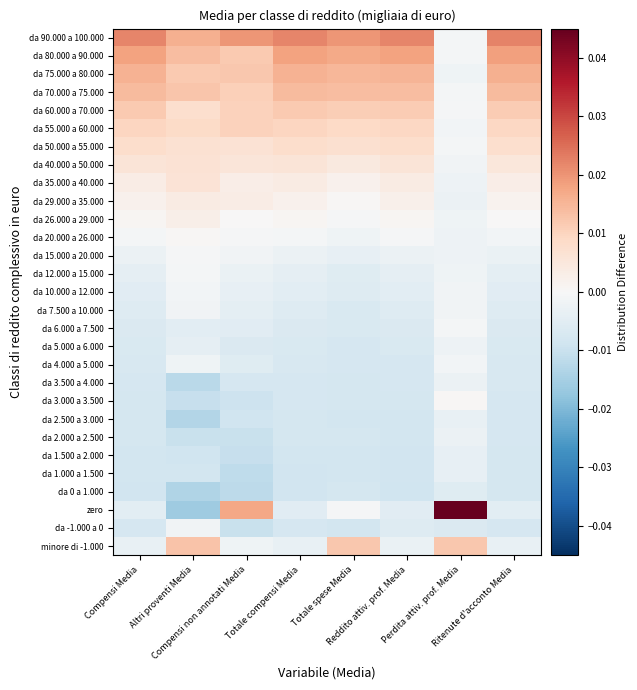

Reading right to left, what are all the values shown in this chart?

minore di -1.000: Ritenute d'acconto Media=-0.0	Perdita attiv. prof. Media=0.0	Reddito attiv. prof. Media=-0.0	Totale spese Media=0.0	Totale compensi Media=-0.0	Compensi non annotati Media=-0.0	Altri proventi Media=0.0	Compensi Media=-0.0
da -1.000 a 0: Ritenute d'acconto Media=-0.0	Perdita attiv. prof. Media=-0.0	Reddito attiv. prof. Media=-0.0	Totale spese Media=-0.0	Totale compensi Media=-0.0	Compensi non annotati Media=-0.0	Altri proventi Media=-0.0	Compensi Media=-0.0
zero: Ritenute d'acconto Media=-0.0	Perdita attiv. prof. Media=0.0	Reddito attiv. prof. Media=-0.0	Totale spese Media=-0.0	Totale compensi Media=-0.0	Compensi non annotati Media=0.0	Altri proventi Media=-0.0	Compensi Media=-0.0
da 0 a 1.000: Ritenute d'acconto Media=-0.0	Perdita attiv. prof. Media=-0.0	Reddito attiv. prof. Media=-0.0	Totale spese Media=-0.0	Totale compensi Media=-0.0	Compensi non annotati Media=-0.0	Altri proventi Media=-0.0	Compensi Media=-0.0
da 1.000 a 1.500: Ritenute d'acconto Media=-0.0	Perdita attiv. prof. Media=-0.0	Reddito attiv. prof. Media=-0.0	Totale spese Media=-0.0	Totale compensi Media=-0.0	Compensi non annotati Media=-0.0	Altri proventi Media=-0.0	Compensi Media=-0.0
da 1.500 a 2.000: Ritenute d'acconto Media=-0.0	Perdita attiv. prof. Media=-0.0	Reddito attiv. prof. Media=-0.0	Totale spese Media=-0.0	Totale compensi Media=-0.0	Compensi non annotati Media=-0.0	Altri proventi Media=-0.0	Compensi Media=-0.0
da 2.000 a 2.500: Ritenute d'acconto Media=-0.0	Perdita attiv. prof. Media=-0.0	Reddito attiv. prof. Media=-0.0	Totale spese Media=-0.0	Totale compensi Media=-0.0	Compensi non annotati Media=-0.0	Altri proventi Media=-0.0	Compensi Media=-0.0
da 2.500 a 3.000: Ritenute d'acconto Media=-0.0	Perdita attiv. prof. Media=-0.0	Reddito attiv. prof. Media=-0.0	Totale spese Media=-0.0	Totale compensi Media=-0.0	Compensi non annotati Media=-0.0	Altri proventi Media=-0.0	Compensi Media=-0.0
da 3.000 a 3.500: Ritenute d'acconto Media=-0.0	Perdita attiv. prof. Media=0.0	Reddito attiv. prof. Media=-0.0	Totale spese Media=-0.0	Totale compensi Media=-0.0	Compensi non annotati Media=-0.0	Altri proventi Media=-0.0	Compensi Media=-0.0
da 3.500 a 4.000: Ritenute d'acconto Media=-0.0	Perdita attiv. prof. Media=-0.0	Reddito attiv. prof. Media=-0.0	Totale spese Media=-0.0	Totale compensi Media=-0.0	Compensi non annotati Media=-0.0	Altri proventi Media=-0.0	Compensi Media=-0.0
da 4.000 a 5.000: Ritenute d'acconto Media=-0.0	Perdita attiv. prof. Media=-0.0	Reddito attiv. prof. Media=-0.0	Totale spese Media=-0.0	Totale compensi Media=-0.0	Compensi non annotati Media=-0.0	Altri proventi Media=-0.0	Compensi Media=-0.0
da 5.000 a 6.000: Ritenute d'acconto Media=-0.0	Perdita attiv. prof. Media=-0.0	Reddito attiv. prof. Media=-0.0	Totale spese Media=-0.0	Totale compensi Media=-0.0	Compensi non annotati Media=-0.0	Altri proventi Media=-0.0	Compensi Media=-0.0
da 6.000 a 7.500: Ritenute d'acconto Media=-0.0	Perdita attiv. prof. Media=-0.0	Reddito attiv. prof. Media=-0.0	Totale spese Media=-0.0	Totale compensi Media=-0.0	Compensi non annotati Media=-0.0	Altri proventi Media=-0.0	Compensi Media=-0.0
da 7.500 a 10.000: Ritenute d'acconto Media=-0.0	Perdita attiv. prof. Media=-0.0	Reddito attiv. prof. Media=-0.0	Totale spese Media=-0.0	Totale compensi Media=-0.0	Compensi non annotati Media=-0.0	Altri proventi Media=-0.0	Compensi Media=-0.0
da 10.000 a 12.000: Ritenute d'acconto Media=-0.0	Perdita attiv. prof. Media=-0.0	Reddito attiv. prof. Media=-0.0	Totale spese Media=-0.0	Totale compensi Media=-0.0	Compensi non annotati Media=-0.0	Altri proventi Media=-0.0	Compensi Media=-0.0
da 12.000 a 15.000: Ritenute d'acconto Media=-0.0	Perdita attiv. prof. Media=-0.0	Reddito attiv. prof. Media=-0.0	Totale spese Media=-0.0	Totale compensi Media=-0.0	Compensi non annotati Media=-0.0	Altri proventi Media=-0.0	Compensi Media=-0.0
da 15.000 a 20.000: Ritenute d'acconto Media=-0.0	Perdita attiv. prof. Media=-0.0	Reddito attiv. prof. Media=-0.0	Totale spese Media=-0.0	Totale compensi Media=-0.0	Compensi non annotati Media=-0.0	Altri proventi Media=-0.0	Compensi Media=-0.0
da 20.000 a 26.000: Ritenute d'acconto Media=-0.0	Perdita attiv. prof. Media=-0.0	Reddito attiv. prof. Media=-0.0	Totale spese Media=-0.0	Totale compensi Media=-0.0	Compensi non annotati Media=-0.0	Altri proventi Media=0.0	Compensi Media=-0.0
da 26.000 a 29.000: Ritenute d'acconto Media=0.0	Perdita attiv. prof. Media=-0.0	Reddito attiv. prof. Media=0.0	Totale spese Media=-0.0	Totale compensi Media=0.0	Compensi non annotati Media=0.0	Altri proventi Media=0.0	Compensi Media=0.0
da 29.000 a 35.000: Ritenute d'acconto Media=0.0	Perdita attiv. prof. Media=-0.0	Reddito attiv. prof. Media=0.0	Totale spese Media=0.0	Totale compensi Media=0.0	Compensi non annotati Media=0.0	Altri proventi Media=0.0	Compensi Media=0.0
da 35.000 a 40.000: Ritenute d'acconto Media=0.0	Perdita attiv. prof. Media=-0.0	Reddito attiv. prof. Media=0.0	Totale spese Media=0.0	Totale compensi Media=0.0	Compensi non annotati Media=0.0	Altri proventi Media=0.0	Compensi Media=0.0
da 40.000 a 50.000: Ritenute d'acconto Media=0.0	Perdita attiv. prof. Media=-0.0	Reddito attiv. prof. Media=0.0	Totale spese Media=0.0	Totale compensi Media=0.0	Compensi non annotati Media=0.0	Altri proventi Media=0.0	Compensi Media=0.0
da 50.000 a 55.000: Ritenute d'acconto Media=0.0	Perdita attiv. prof. Media=-0.0	Reddito attiv. prof. Media=0.0	Totale spese Media=0.0	Totale compensi Media=0.0	Compensi non annotati Media=0.0	Altri proventi Media=0.0	Compensi Media=0.0
da 55.000 a 60.000: Ritenute d'acconto Media=0.0	Perdita attiv. prof. Media=-0.0	Reddito attiv. prof. Media=0.0	Totale spese Media=0.0	Totale compensi Media=0.0	Compensi non annotati Media=0.0	Altri proventi Media=0.0	Compensi Media=0.0
da 60.000 a 70.000: Ritenute d'acconto Media=0.0	Perdita attiv. prof. Media=-0.0	Reddito attiv. prof. Media=0.0	Totale spese Media=0.0	Totale compensi Media=0.0	Compensi non annotati Media=0.0	Altri proventi Media=0.0	Compensi Media=0.0
da 70.000 a 75.000: Ritenute d'acconto Media=0.0	Perdita attiv. prof. Media=-0.0	Reddito attiv. prof. Media=0.0	Totale spese Media=0.0	Totale compensi Media=0.0	Compensi non annotati Media=0.0	Altri proventi Media=0.0	Compensi Media=0.0
da 75.000 a 80.000: Ritenute d'acconto Media=0.0	Perdita attiv. prof. Media=-0.0	Reddito attiv. prof. Media=0.0	Totale spese Media=0.0	Totale compensi Media=0.0	Compensi non annotati Media=0.0	Altri proventi Media=0.0	Compensi Media=0.0
da 80.000 a 90.000: Ritenute d'acconto Media=0.0	Perdita attiv. prof. Media=-0.0	Reddito attiv. prof. Media=0.0	Totale spese Media=0.0	Totale compensi Media=0.0	Compensi non annotati Media=0.0	Altri proventi Media=0.0	Compensi Media=0.0
da 90.000 a 100.000: Ritenute d'acconto Media=0.0	Perdita attiv. prof. Media=-0.0	Reddito attiv. prof. Media=0.0	Totale spese Media=0.0	Totale compensi Media=0.0	Compensi non annotati Media=0.0	Altri proventi Media=0.0	Compensi Media=0.0